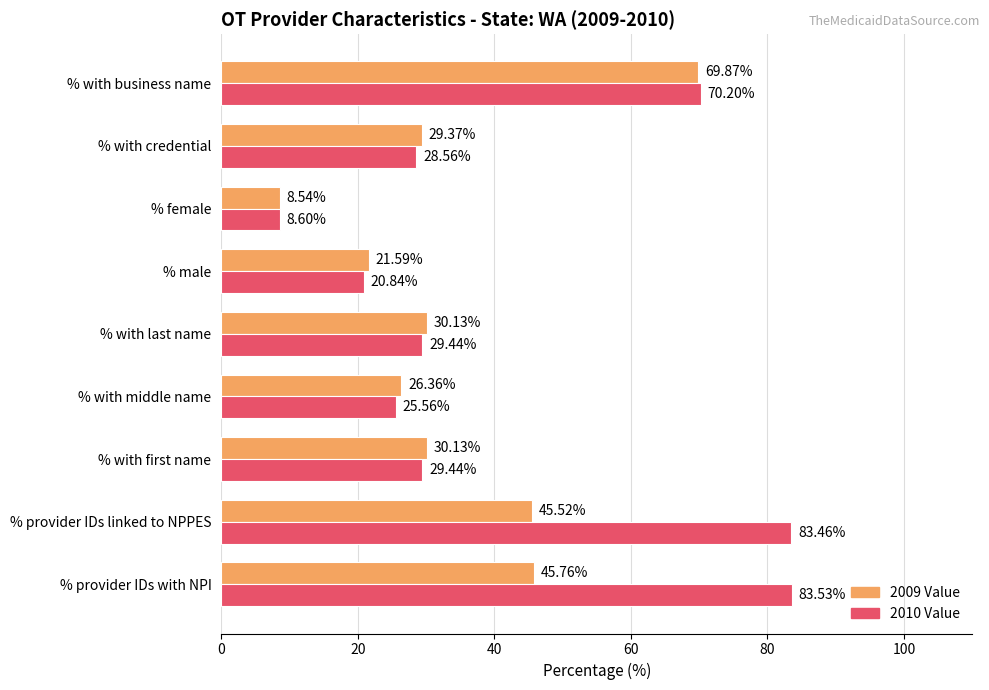

Which series has the widest spread of values?

2010 Value